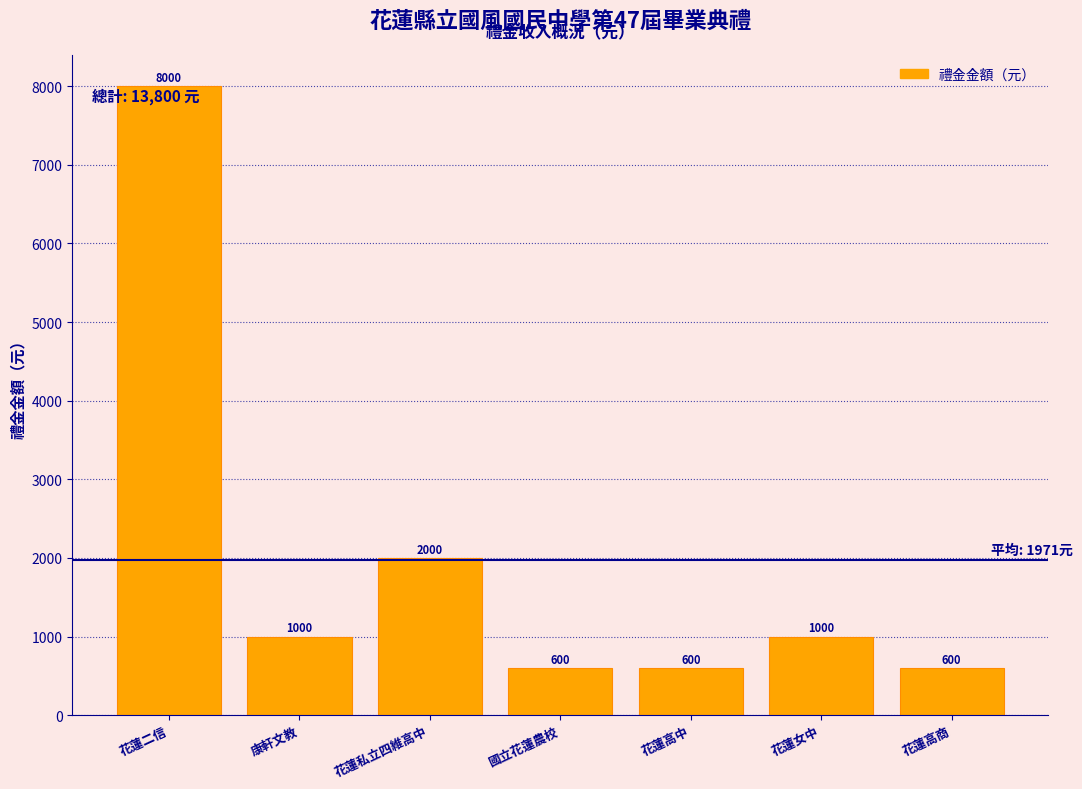

Reading right to left, extract all data points from this chart.

花蓮高商=600	花蓮女中=1000	花蓮高中=600	國立花蓮農校=600	花蓮私立四維高中=2000	康軒文教=1000	花蓮二信=8000